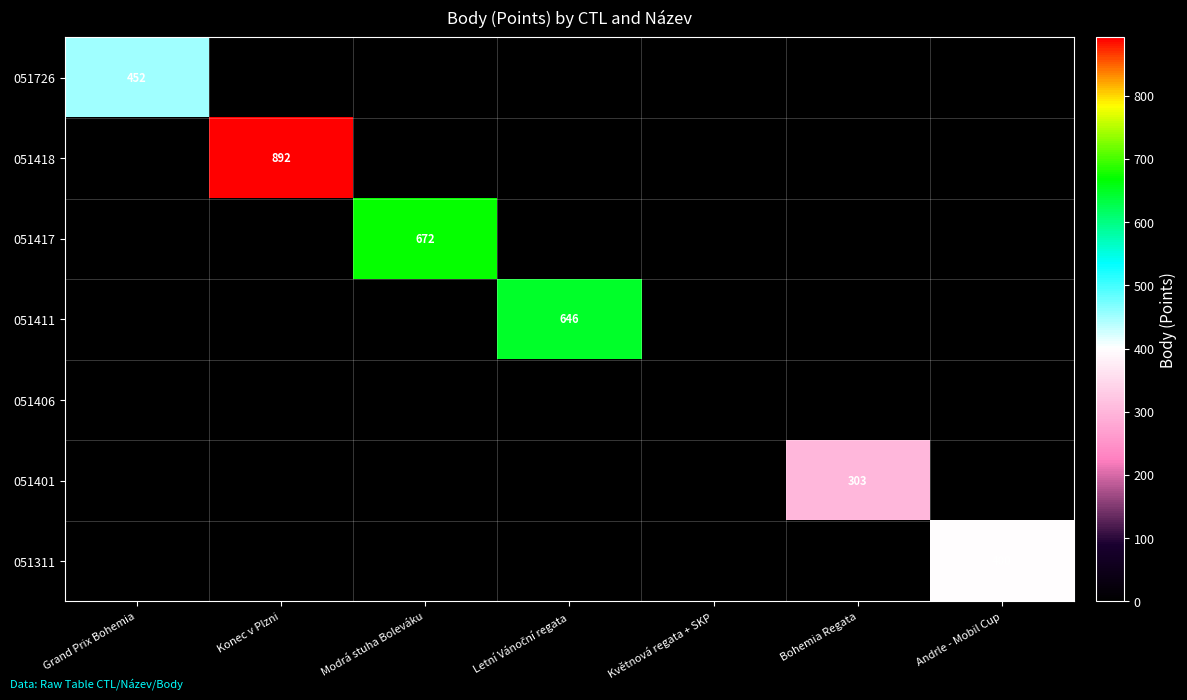

True or false: 051401 has a value of 303 at Bohemia Regata.

True